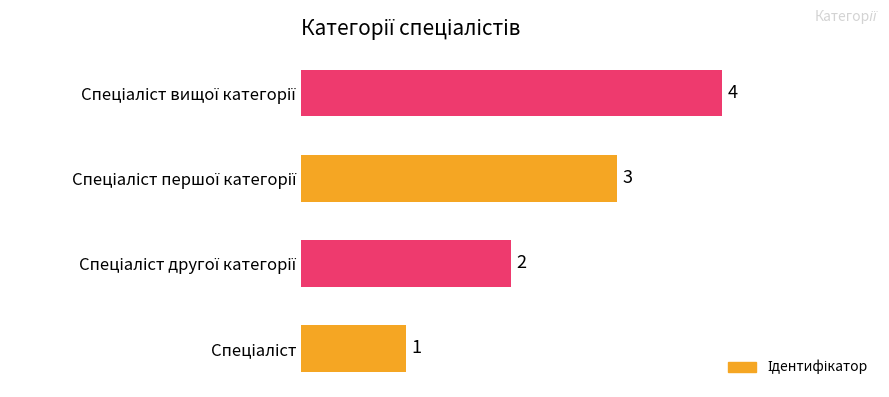

Count the values in the range 2 to 4.

3